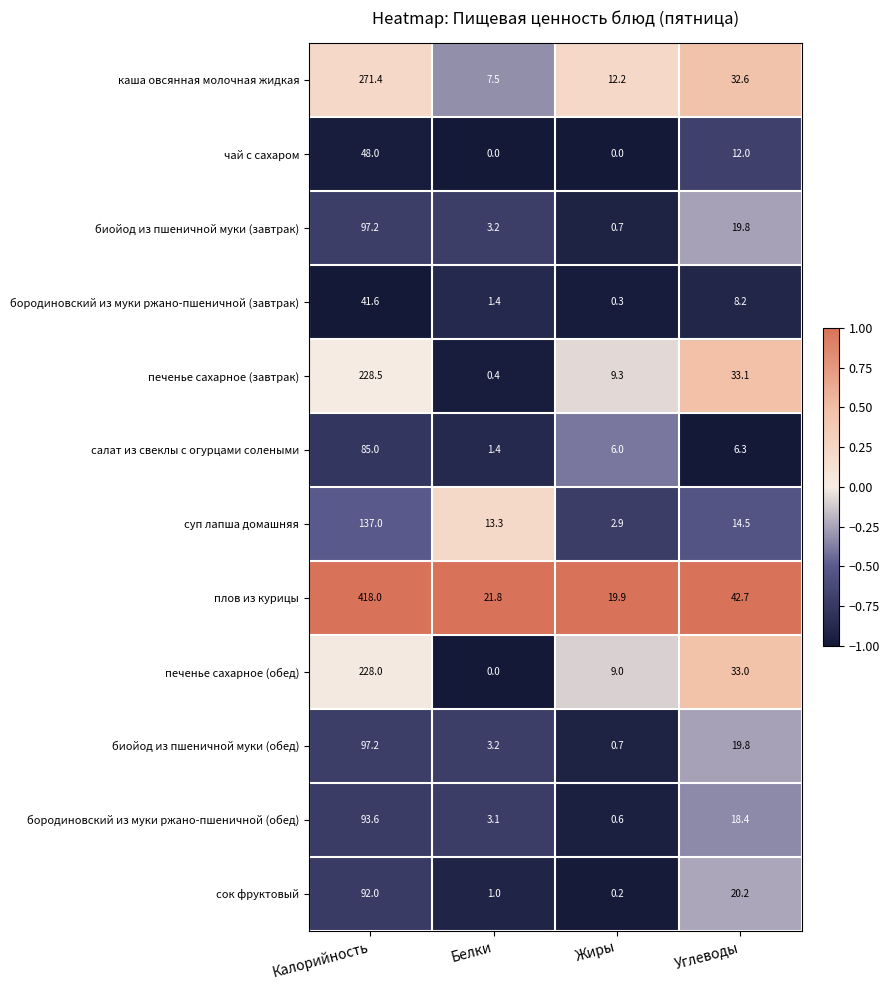

What is the sum of the сок фруктовый values at Калорийность and Белки?

93.0